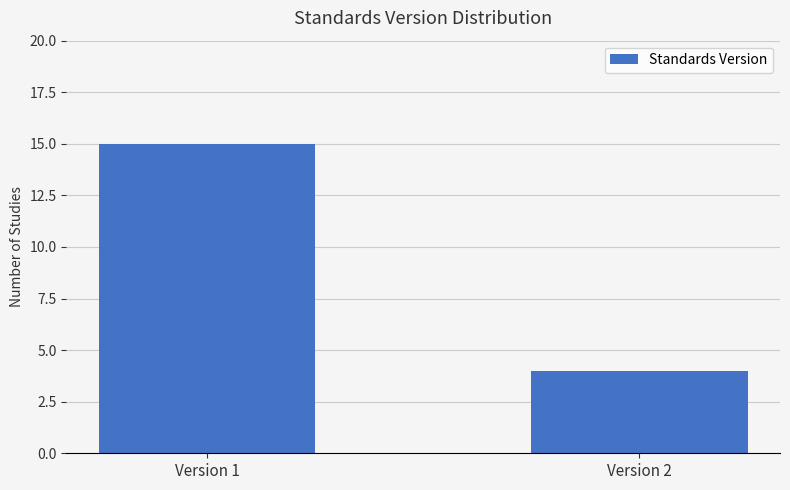

The chart shows a value of 20 at Version 1. True or false?

False